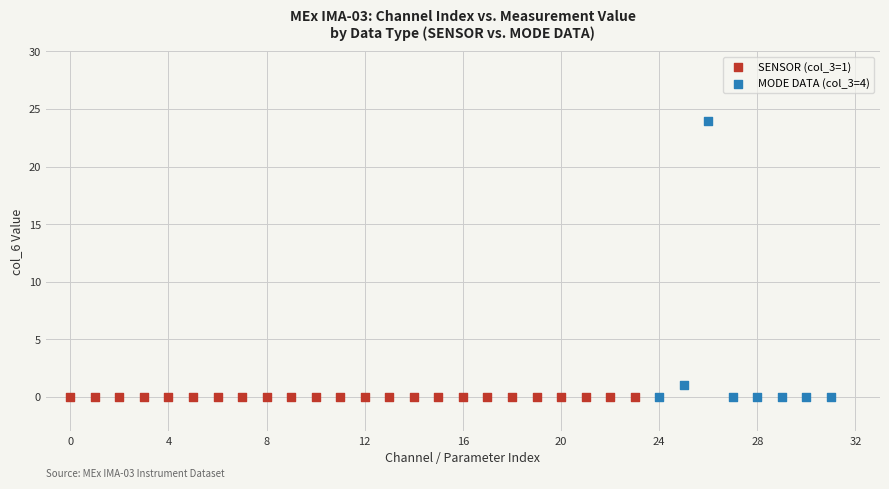

Which series contains the highest Y value?

MODE DATA (col_3=4)